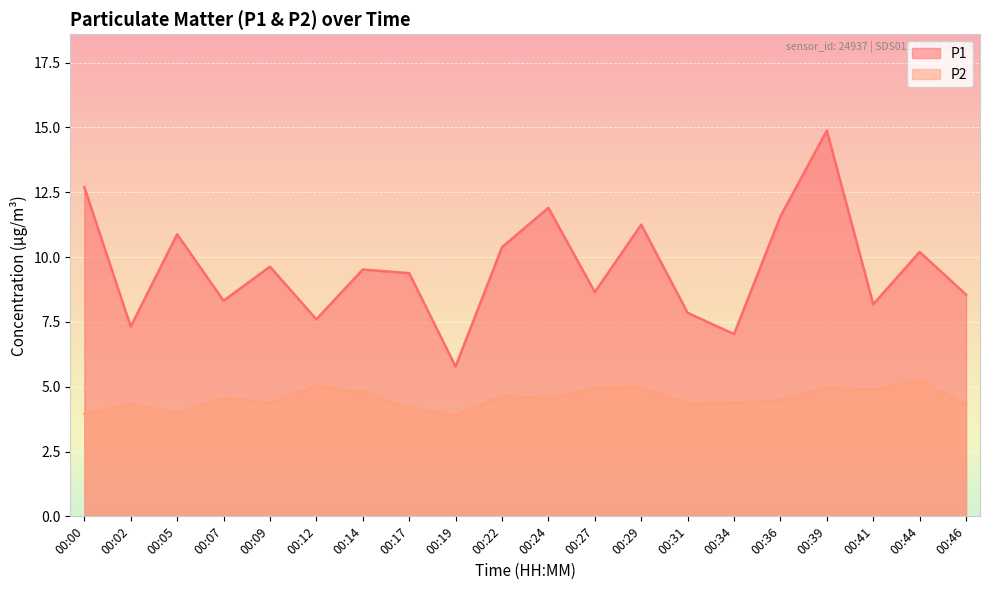

Which label corresponds to the largest value in the chart?

00:39